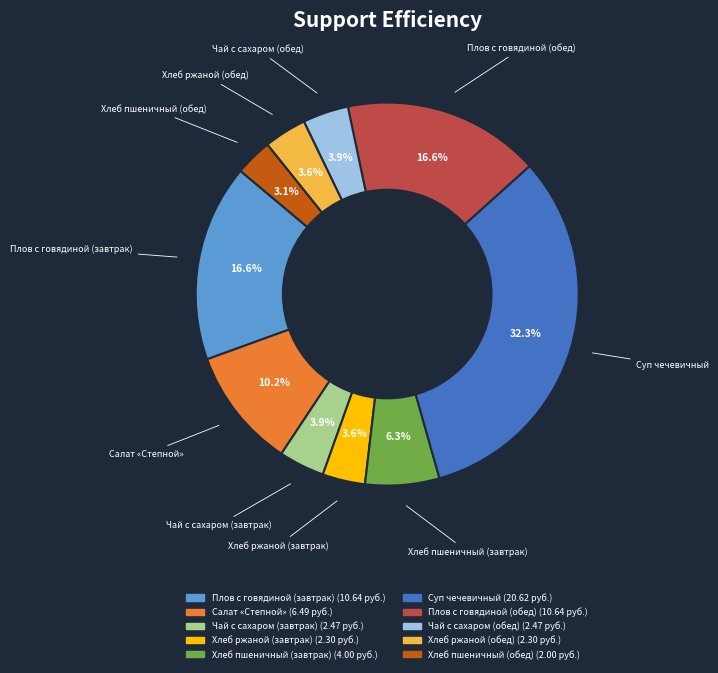

Between Хлеб пшеничный (завтрак) and Хлеб ржаной (обед), which is larger?

Хлеб пшеничный (завтрак)